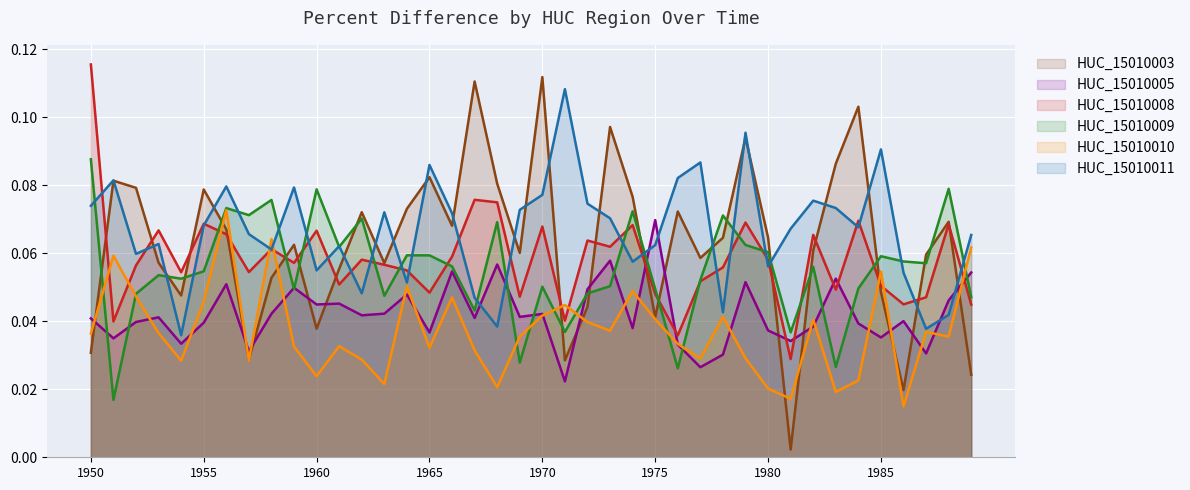

True or false: HUC_15010010 has a value of 0.1 at 1970.

False